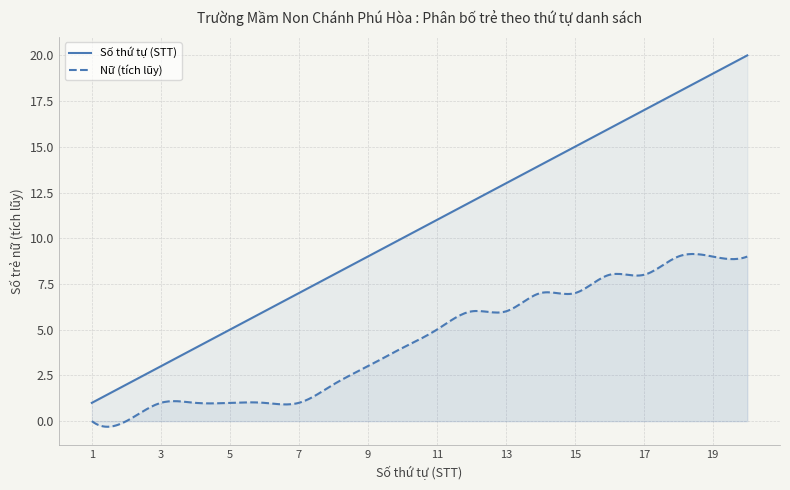

At how many categories does at least one series exceed 10?

10